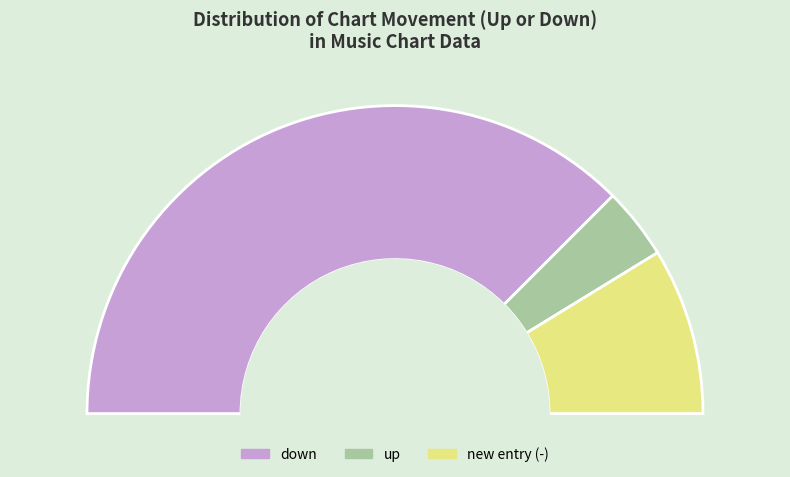

To the nearest percent, what is the difference between the largest and smallest slice percentages?

68%